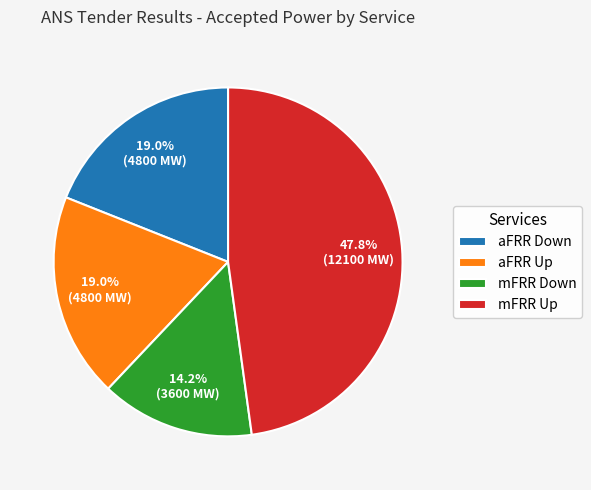

Count the number of slices in the pie.

4